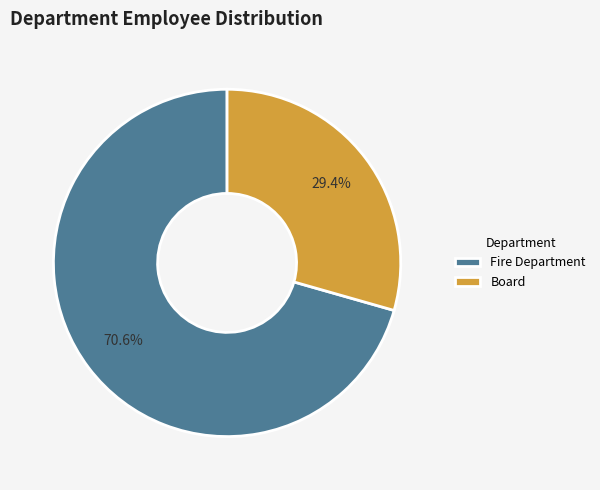

What is the largest slice in the pie chart?

Fire Department